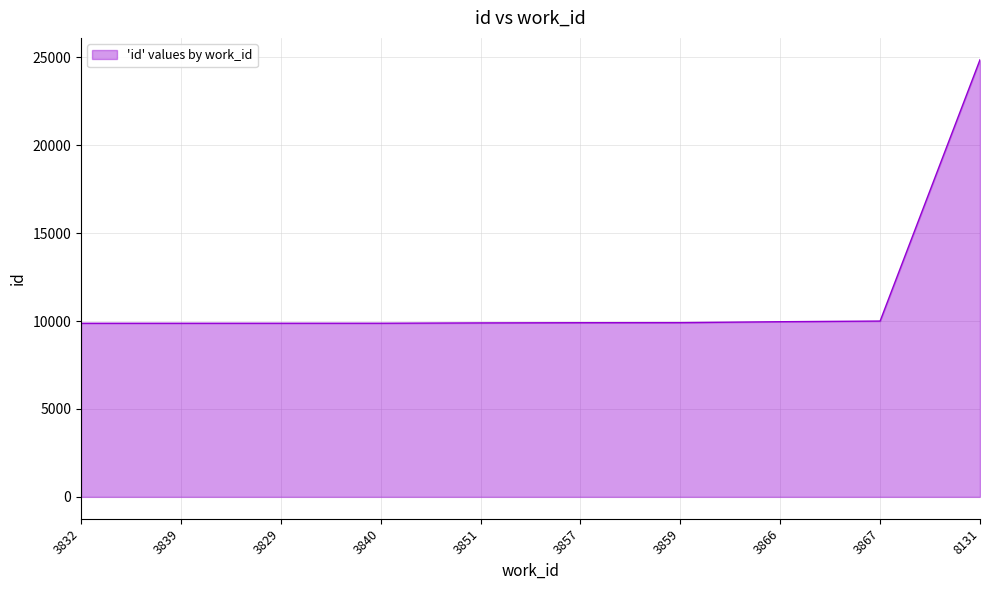

Which category has the highest value across all series?

8131